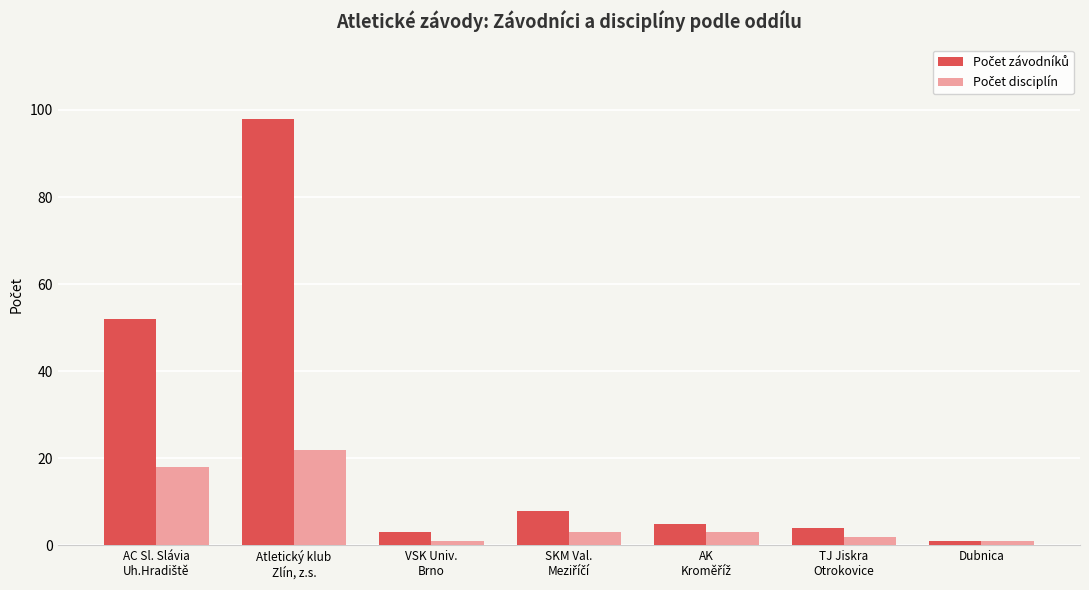

What is the greatest value displayed?

98